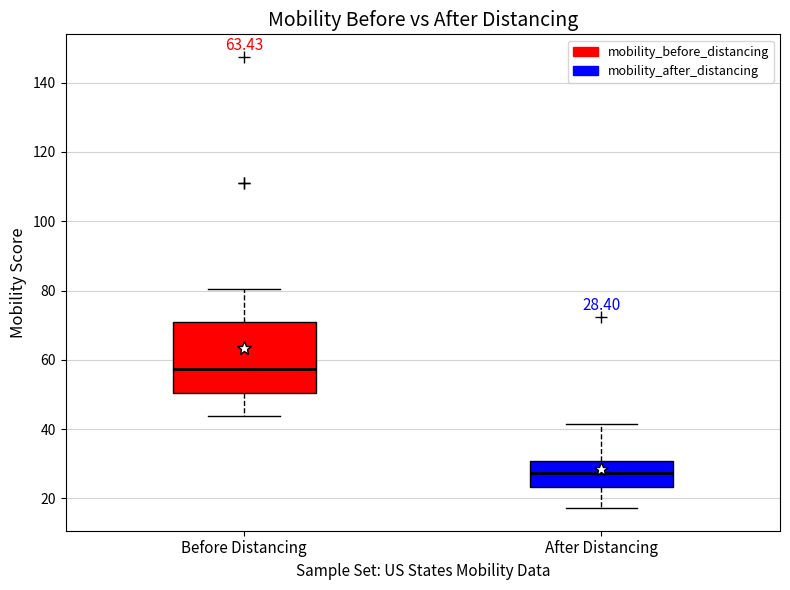

Comparing the boxes themselves (not the whiskers), which one is the tallest?

Before Distancing